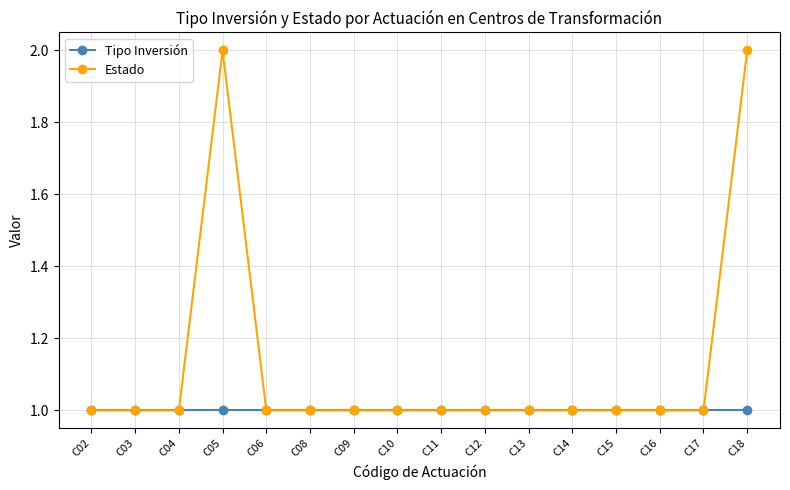

Reading left to right, list all the values displayed in this chart.

Tipo Inversión: 1	1	1	1	1	1	1	1	1	1	1	1	1	1	1	1
Estado: 1	1	1	2	1	1	1	1	1	1	1	1	1	1	1	2